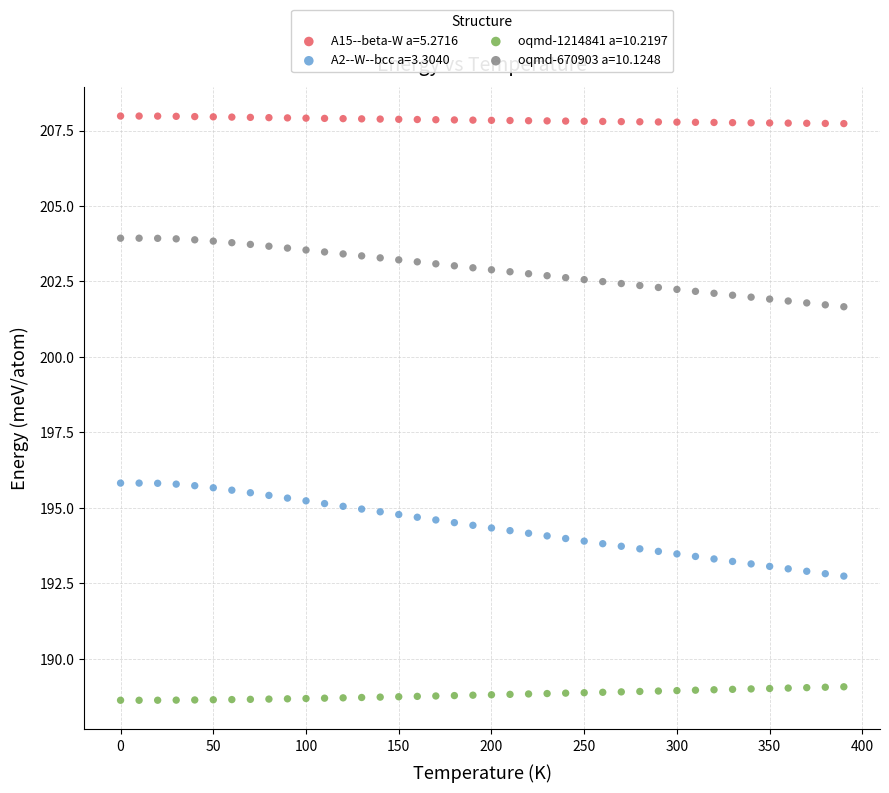

Across all data points, what is the range of Y values (max minus min)?

19.3